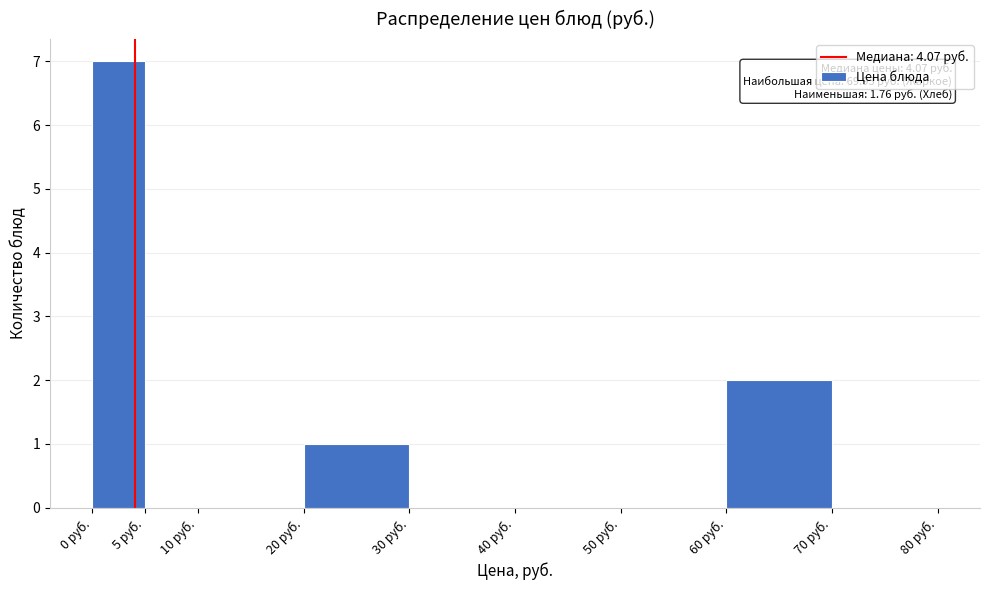

Over which range of the x-axis is the bar tallest?

0 to 5